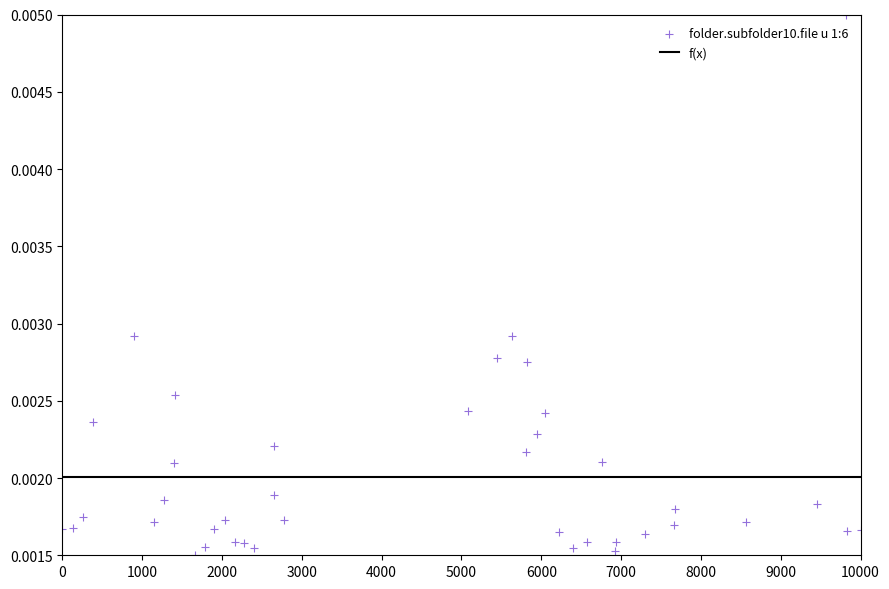

What is the range of X values (max minus min)?

10000.0